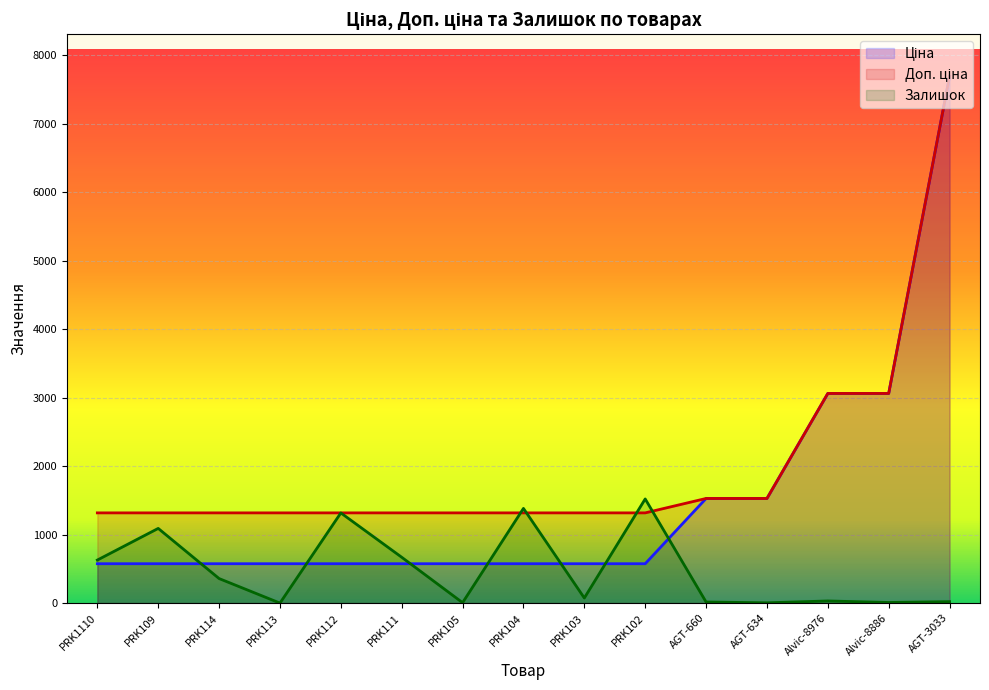

The value of Залишок at AGT-3033 is 21.0. True or false?

True